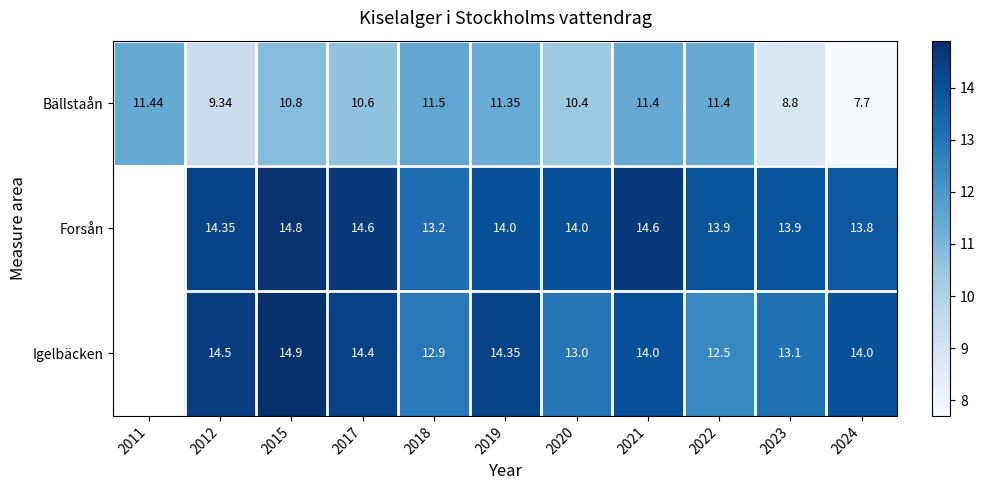

At how many categories does at least one series exceed 8?

11